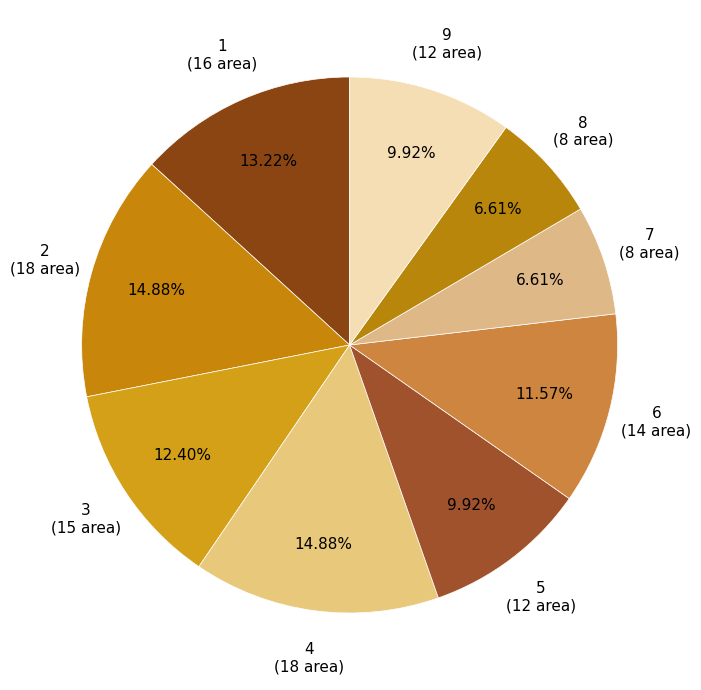

Combined, do 9 and 1 account for over 50%?

No